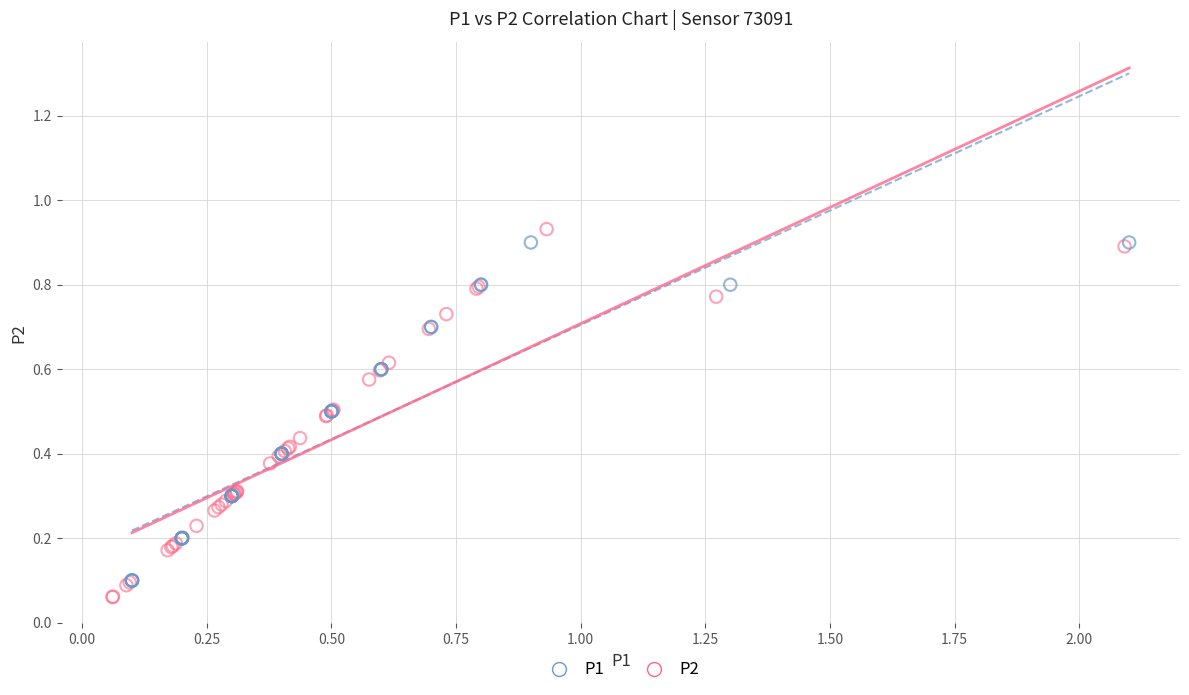

Which series contains the highest Y value?

P2